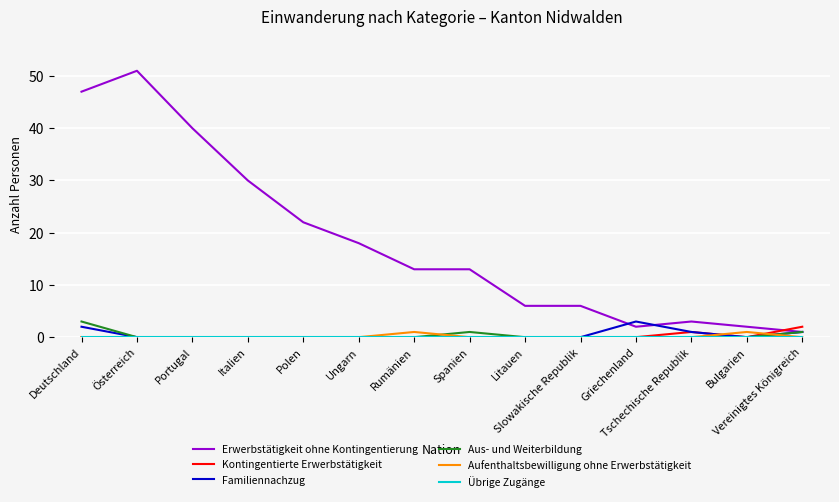

What is the highest value of the Aus- und Weiterbildung series?

3